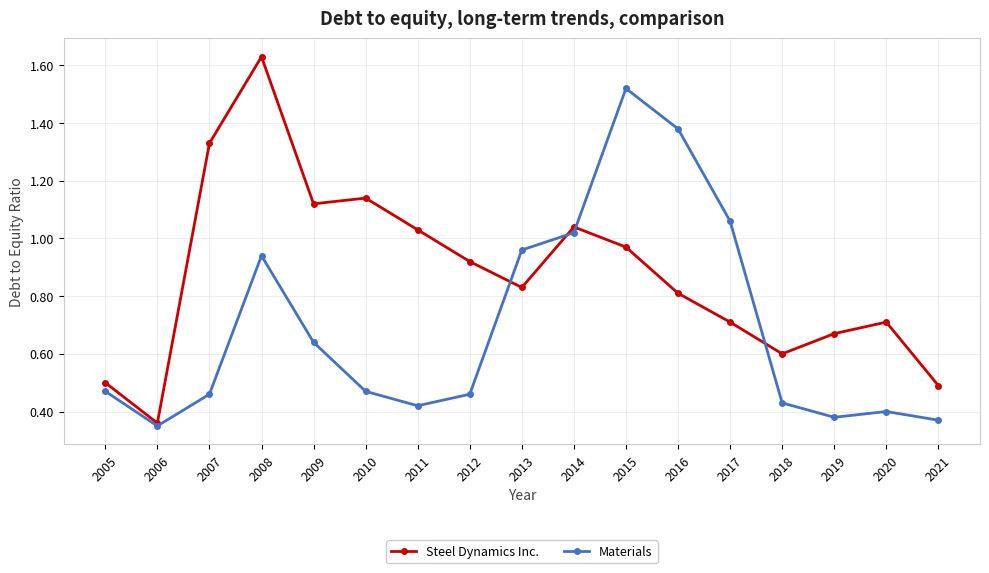

Rank the series by their average value, from highest to lowest.

Steel Dynamics Inc., Materials